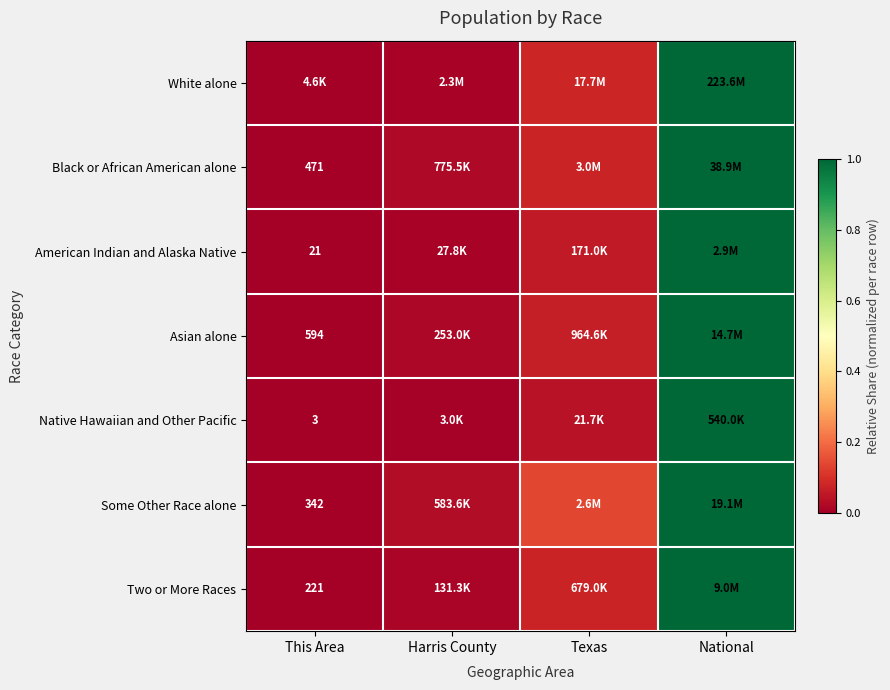

Is it true that Native Hawaiian and Other Pacific equals 1.8 at National?

False